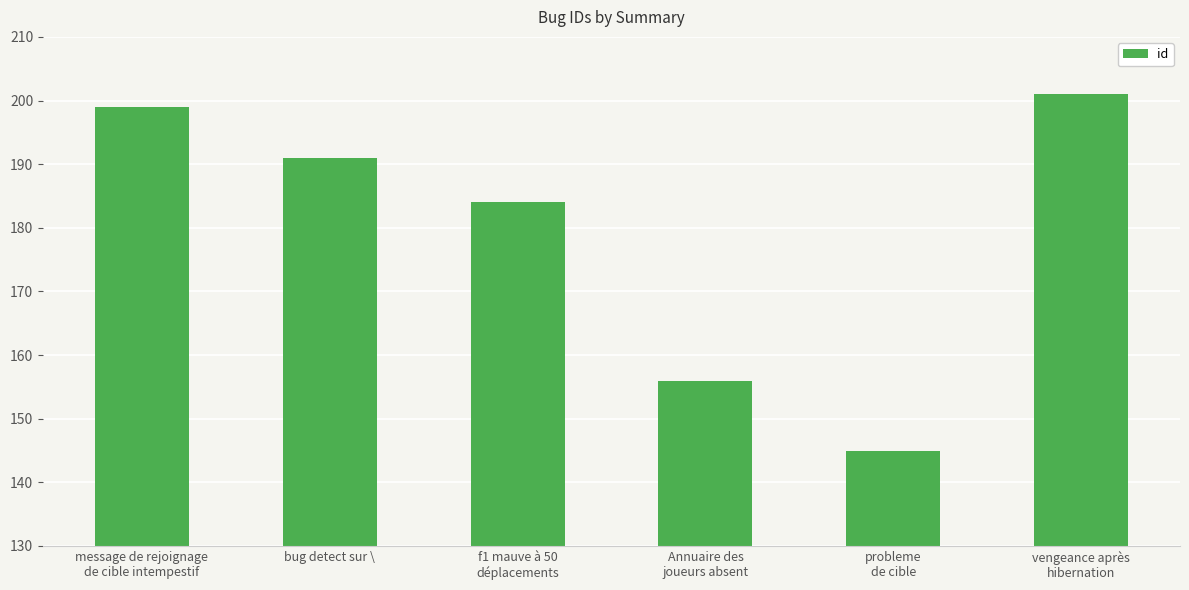

What is the average value?

179